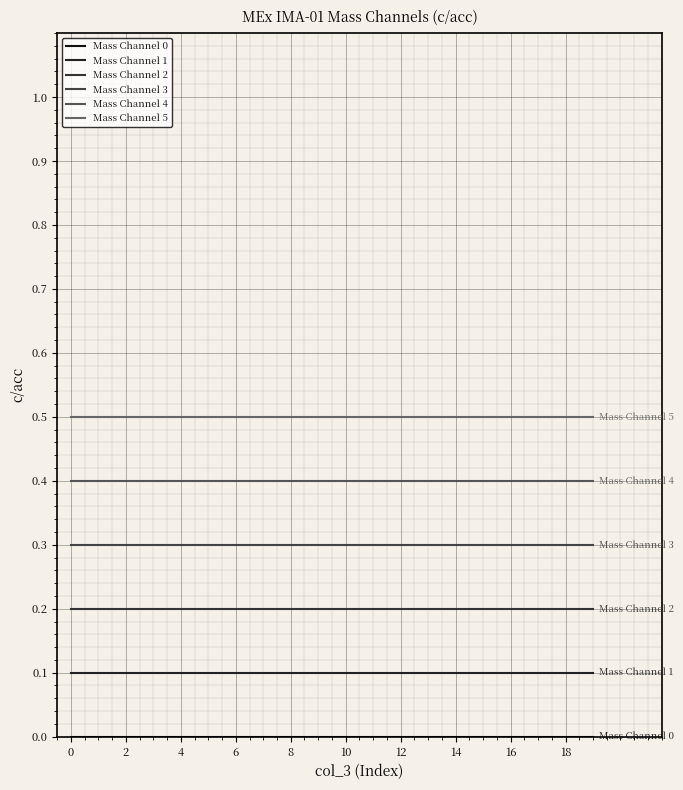

True or false: Mass Channel 0 has more than 2 interior local peaks.

False